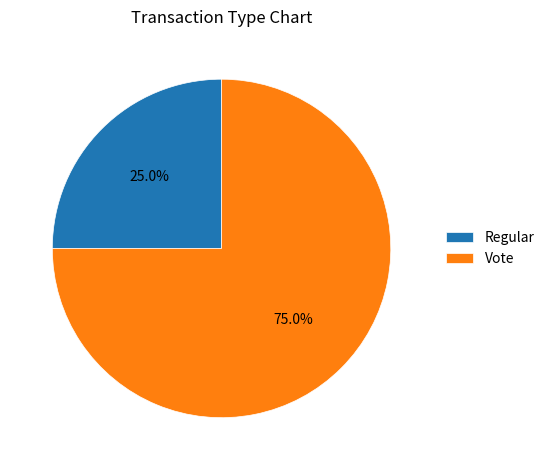

Approximately how many times larger is the value at Regular compared to Vote?

0.3